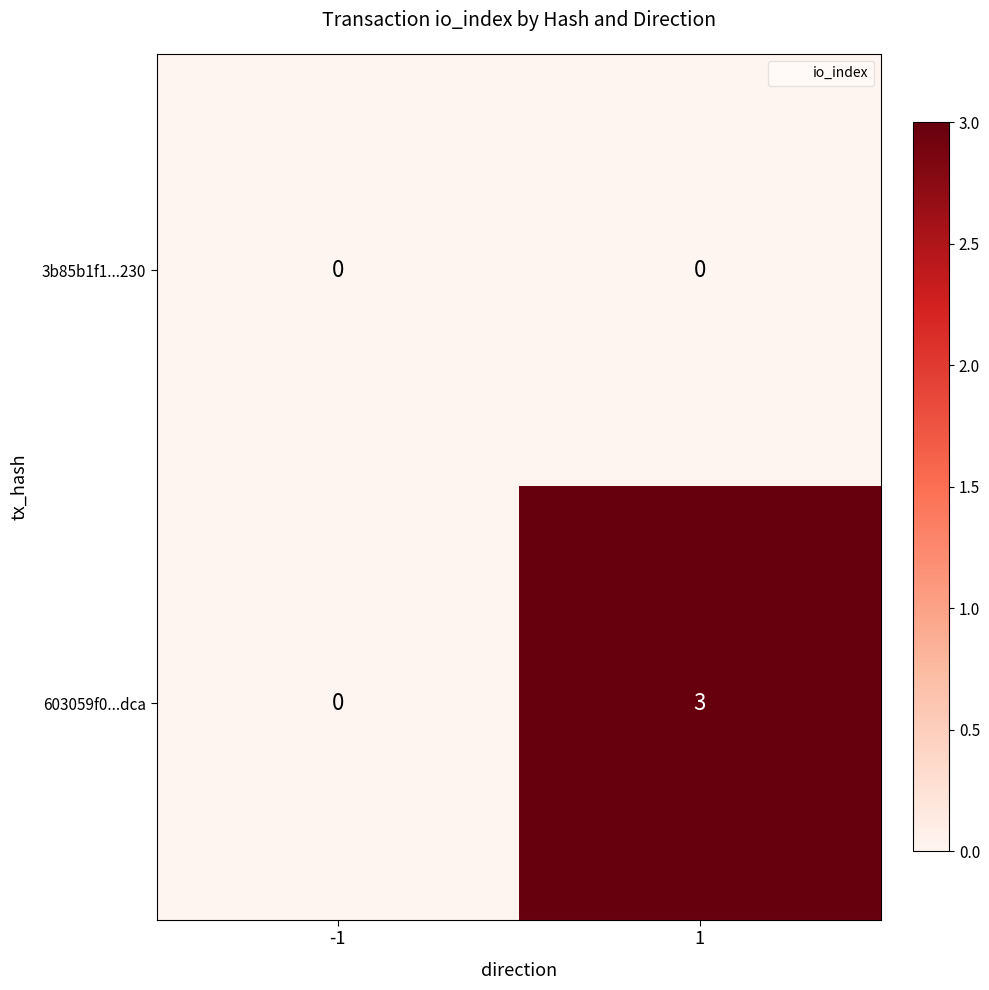

Reading left to right, transcribe all the data shown in this chart.

3b85b1f1...230: 0	0
603059f0...dca: 0	3